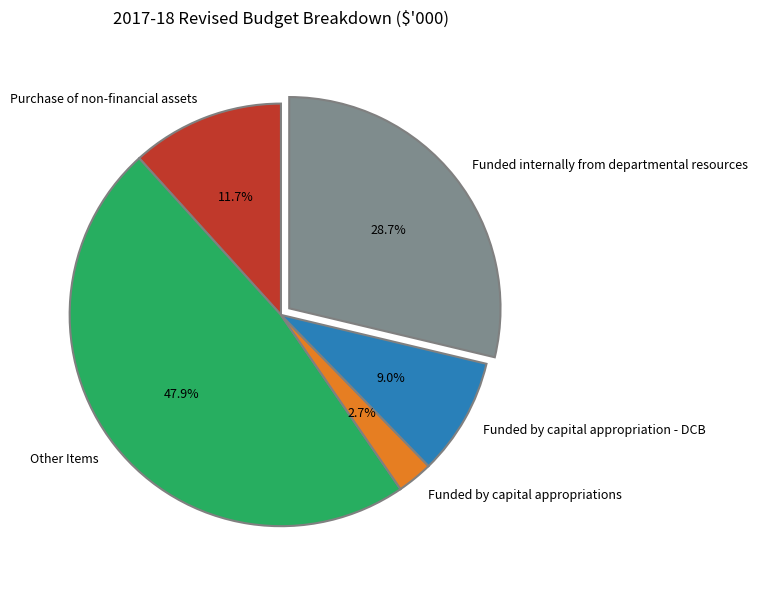

To the nearest percent, what is the difference between the largest and smallest slice percentages?

45%